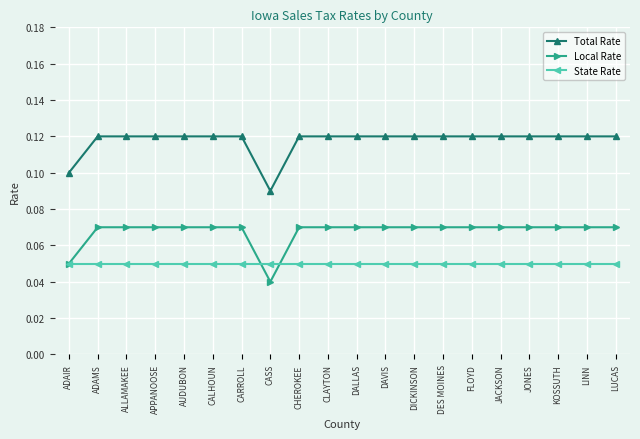

How many lines are shown in the chart?

3